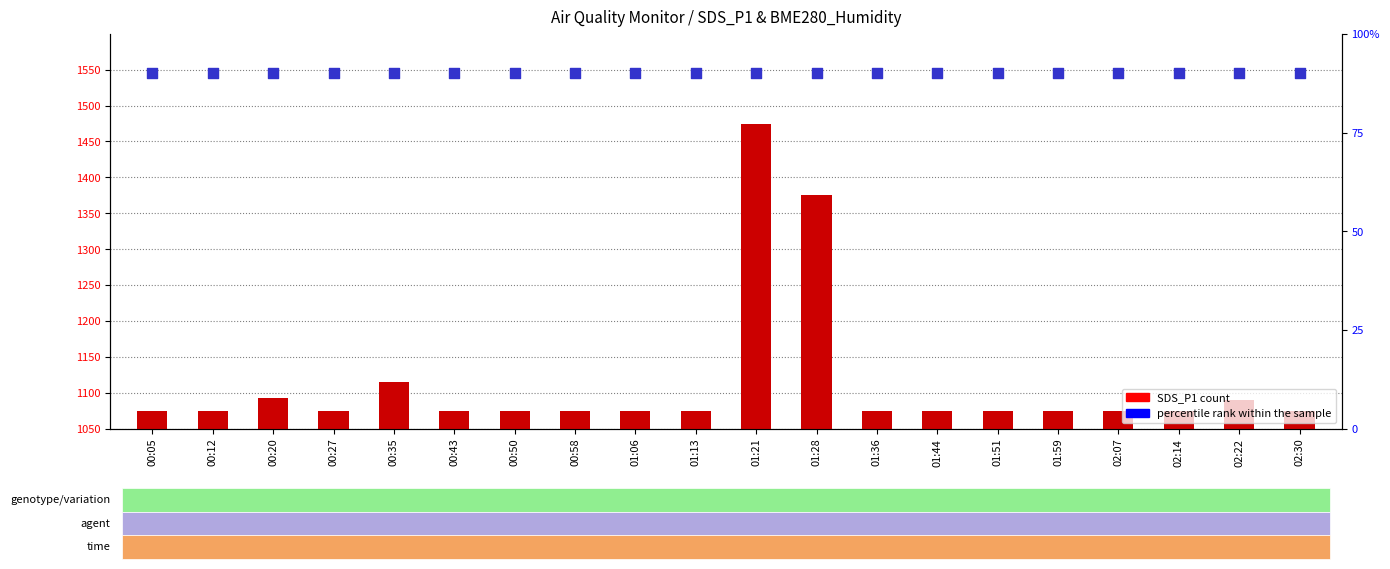

Which series reaches the maximum Y coordinate?

percentile rank within the sample